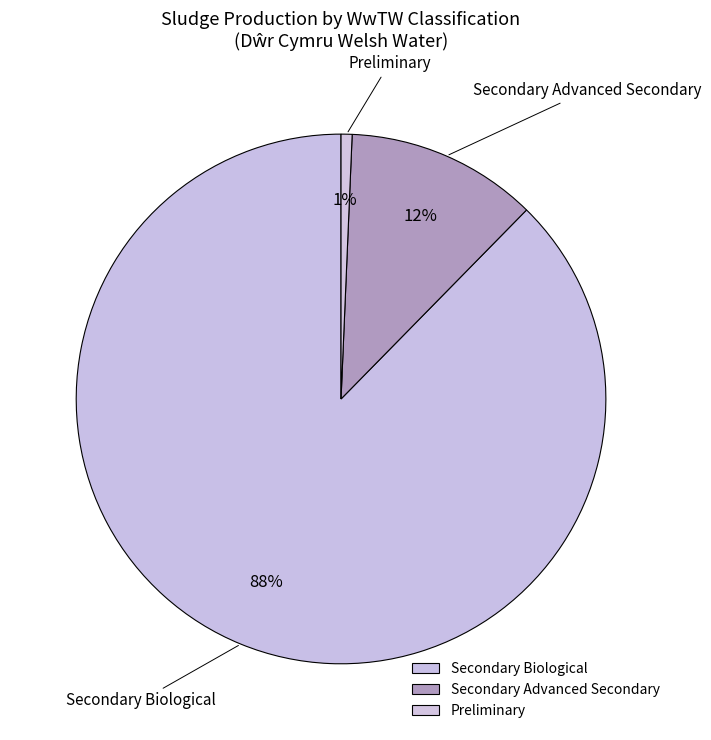

Combined, do Secondary Biological and Secondary Advanced Secondary account for over 50%?

Yes